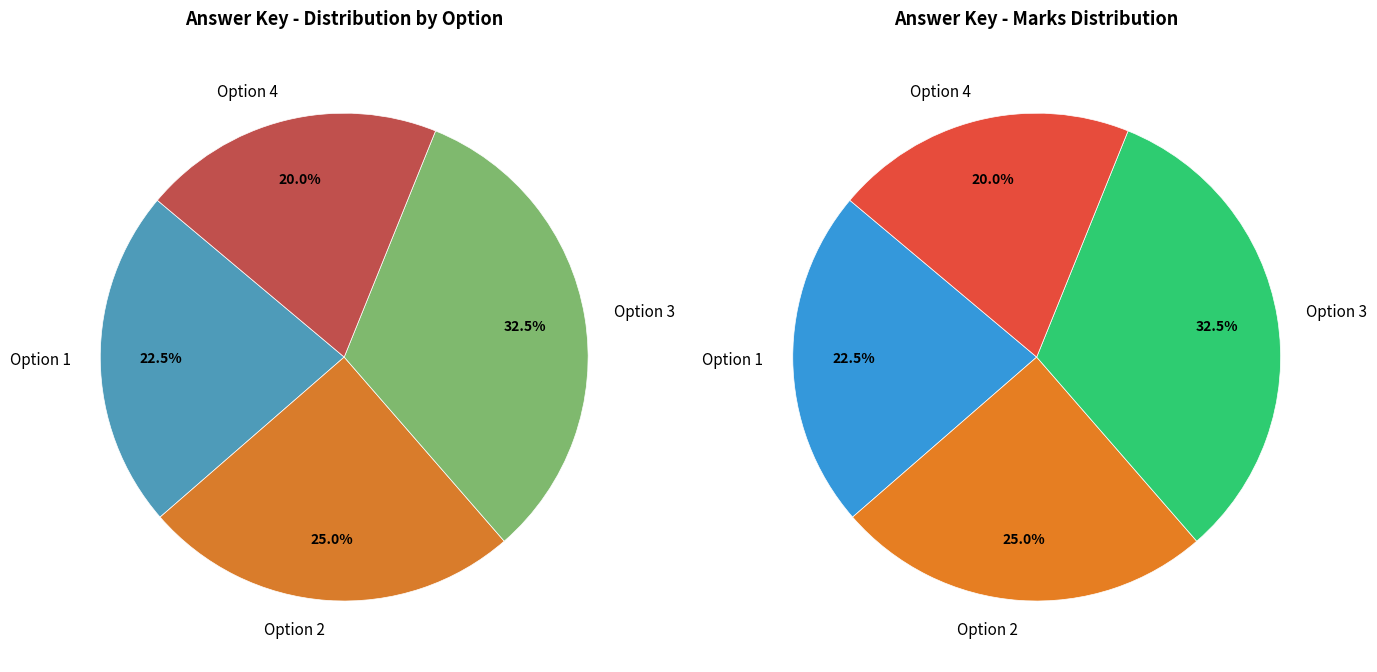

What is the smallest slice in the pie chart?

4